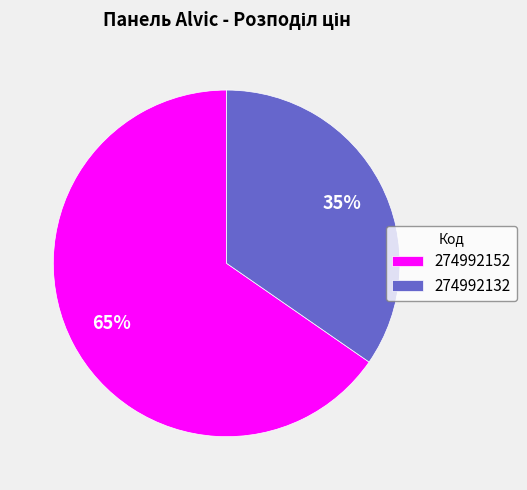

True or false: 274992152 accounts for 65% of the total.

True